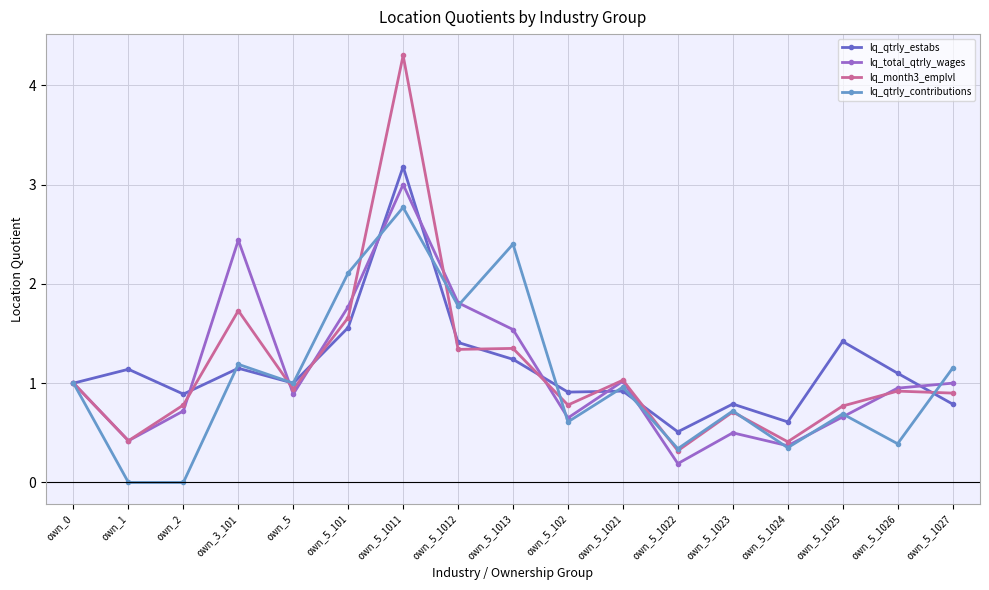

What is the difference between the highest and lowest values at own_5_1013?

1.2